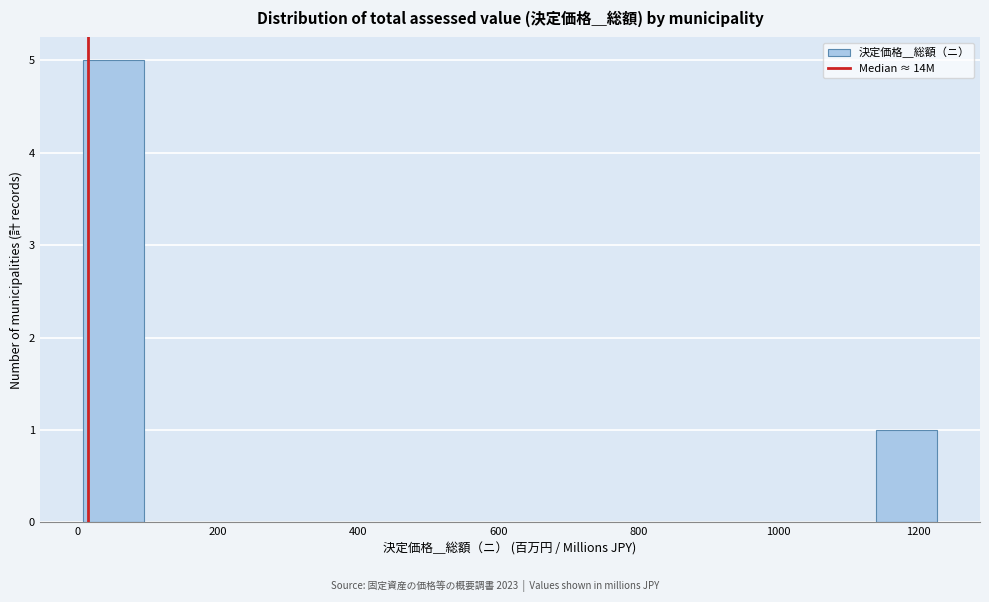

Reading left to right, transcribe this chart: for each bar, give the range it covers on the x-axis and its height. Neither the bar edges nor the heights are printed on the chart, so give them approximately, as read against the axes.

0 to 100: 5
100 to 180: 0
180 to 260: 0
260 to 360: 0
360 to 440: 0
440 to 520: 0
520 to 620: 0
620 to 700: 0
700 to 800: 0
800 to 880: 0
880 to 960: 0
960 to 1060: 0
1060 to 1140: 0
1140 to 1220: 1